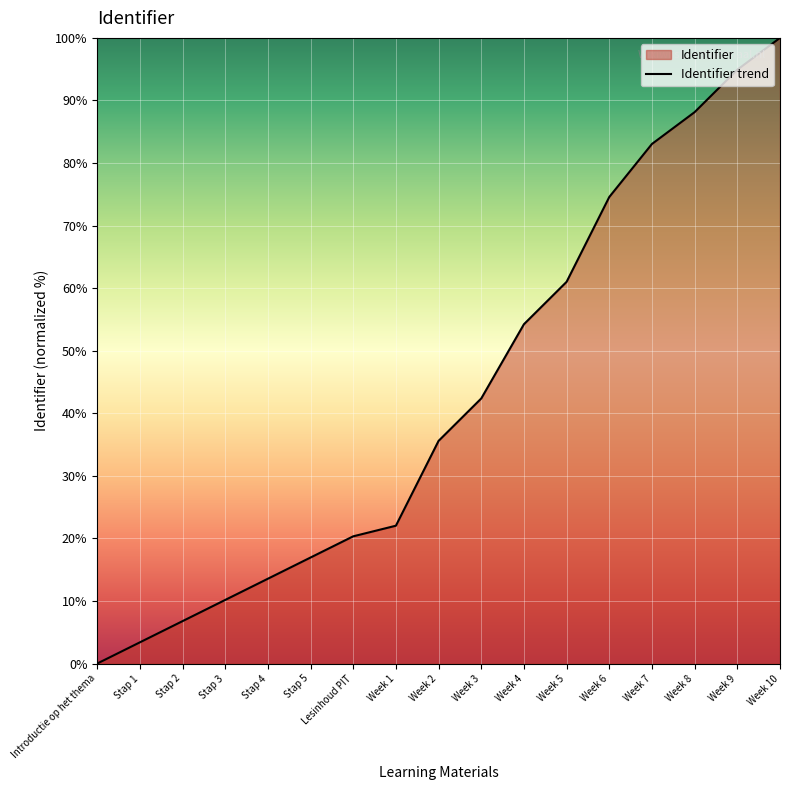

Which label corresponds to the largest value in the chart?

Week 10